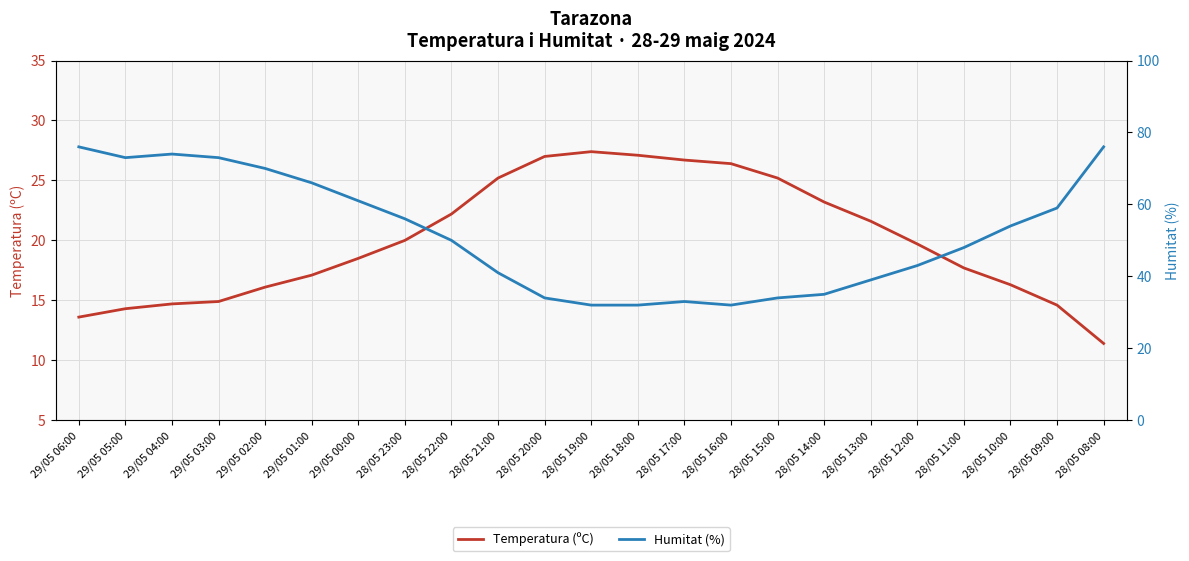

How many data points in Humitat (%) are above 50?

11